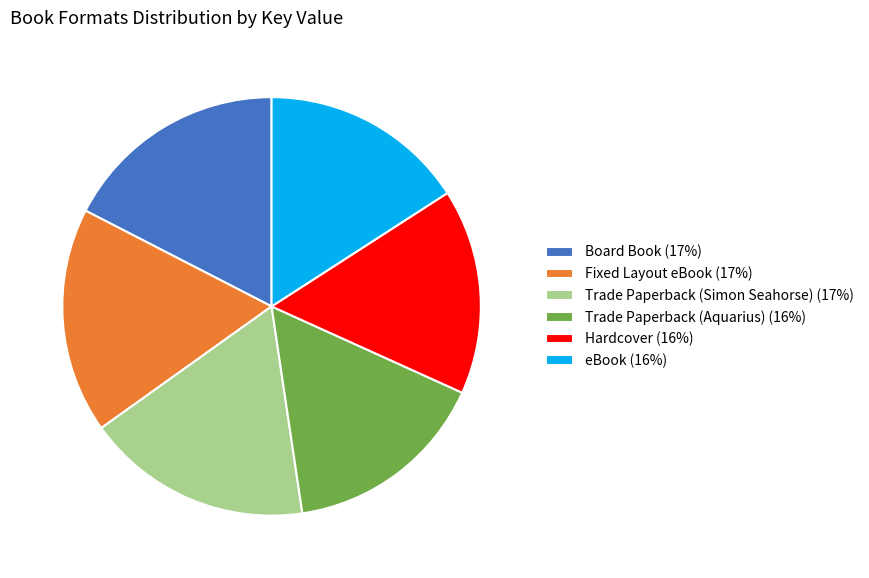

Approximately how many times larger is the value at eBook compared to Trade Paperback (Simon Seahorse)?

0.9